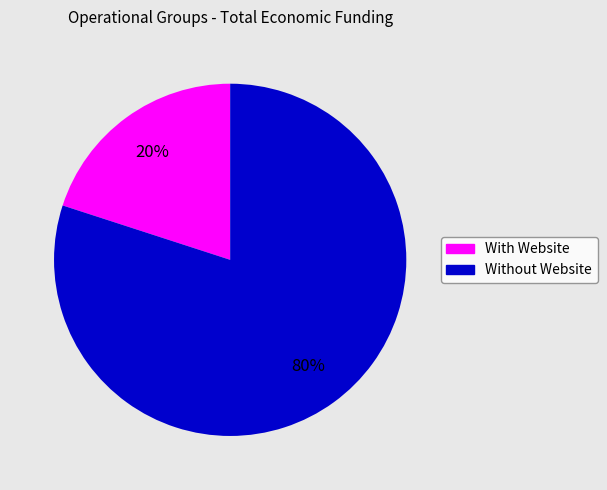

To the nearest percent, what is the difference between the largest and smallest slice percentages?

60%